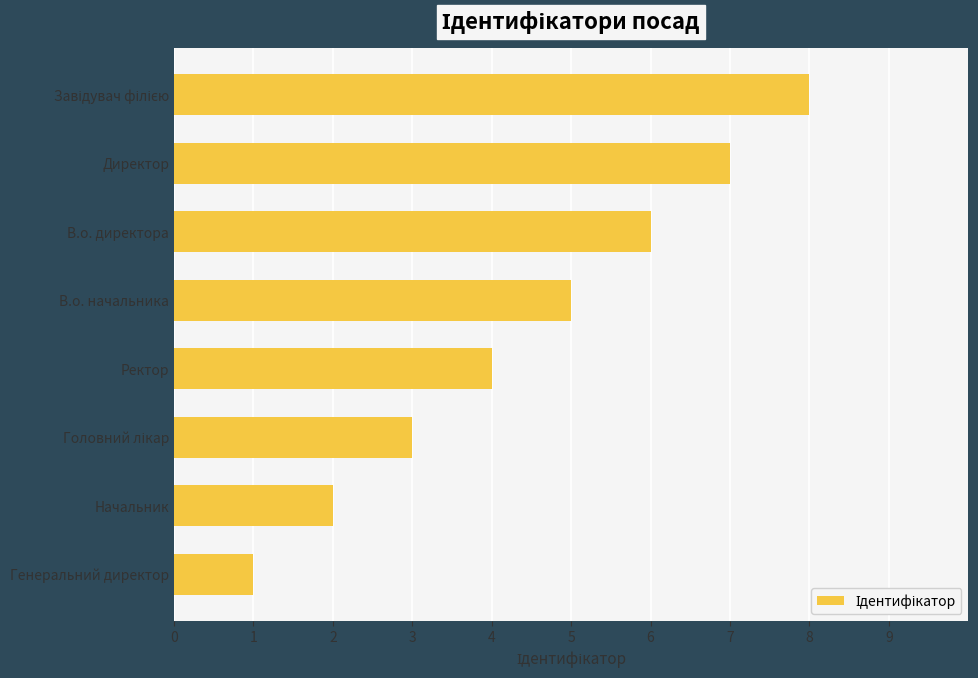

What is the ratio of the value at Начальник to the value at В.о. директора?

0.3